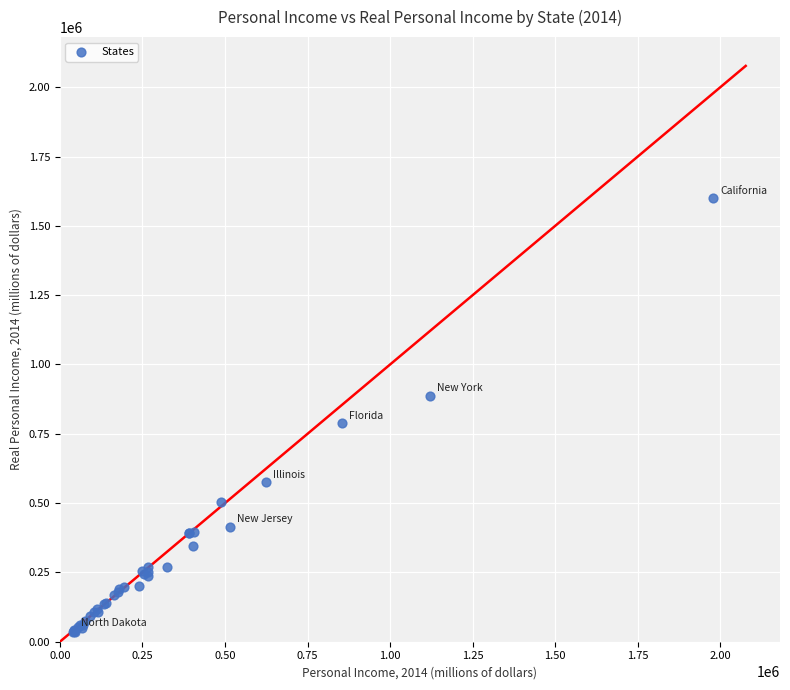

What Y value in the scatter plot is closest to 817558?

787438